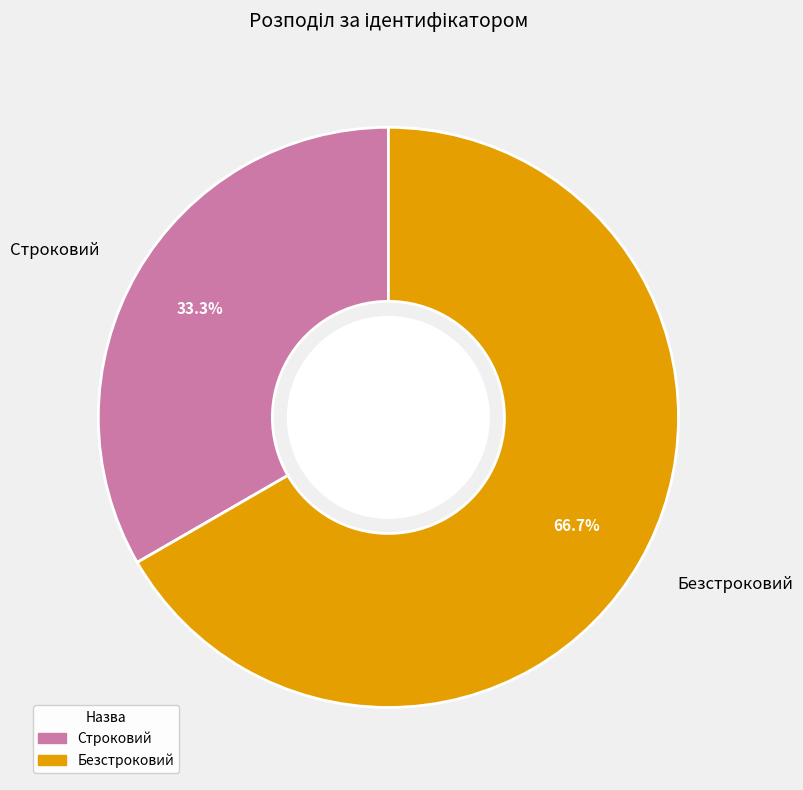

Count the number of slices in the pie.

2